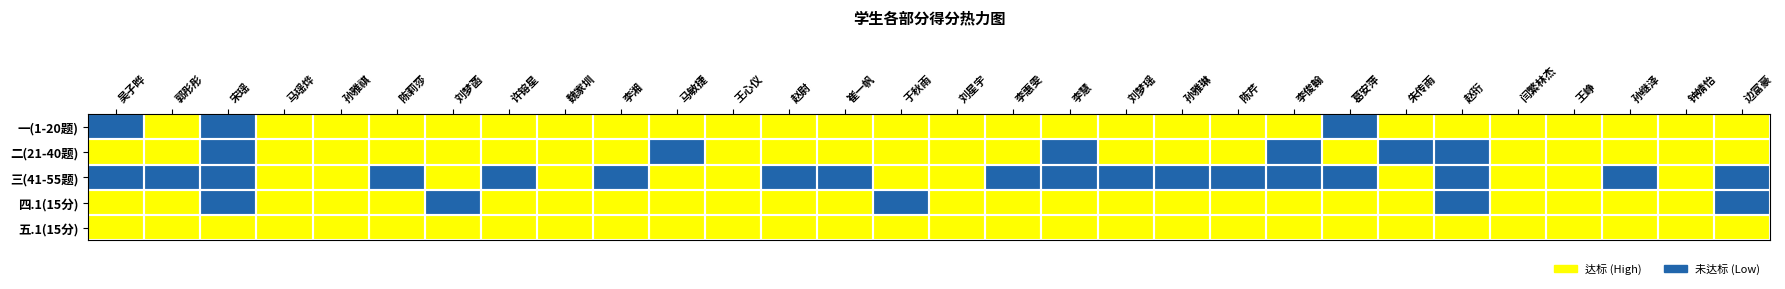

What is the total value across all series at 吴子晔?

3